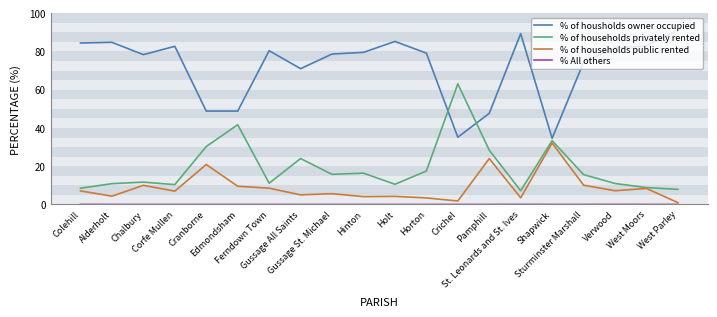

True or false: % of households public rented and % of housholds owner occupied intersect in this chart.

False